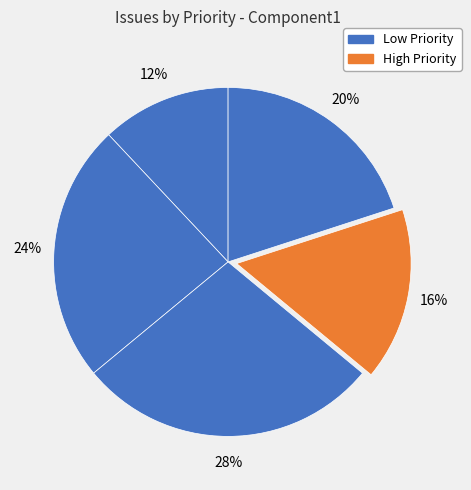

How many slices are in this pie chart?

5